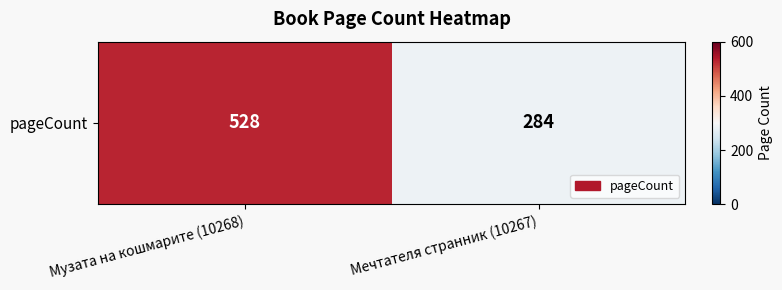

What value does the data have at Мечтателя странник (10267), to the nearest 10?

280